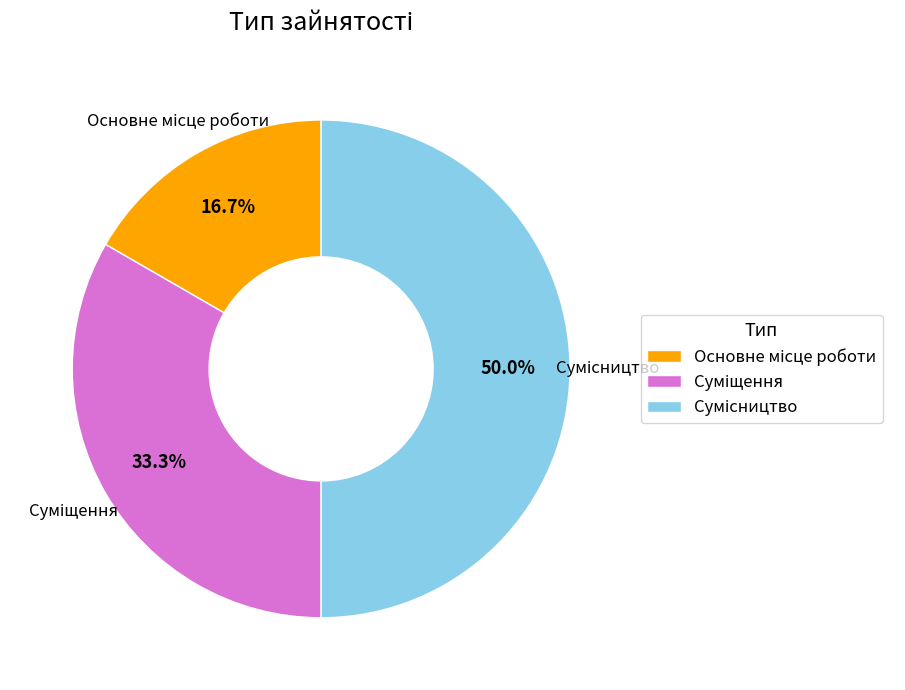

Which category has the biggest portion of the pie?

Сумісництво